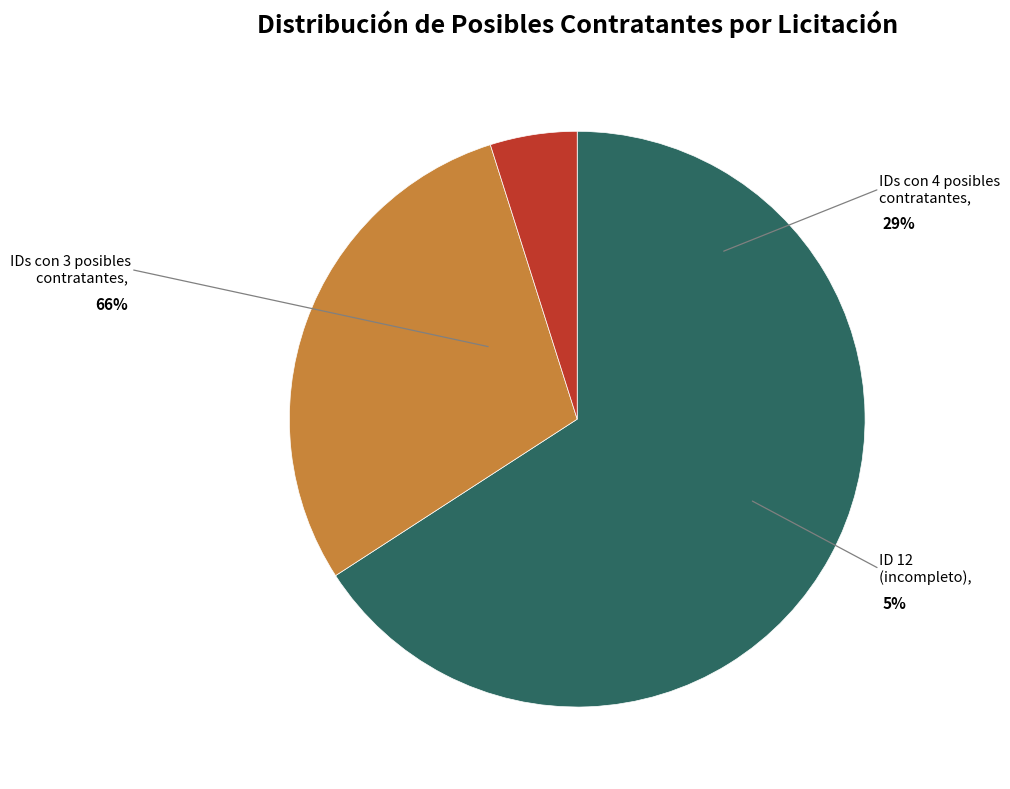

The LS-FGE/025/19 slice represents 21% of the pie. True or false?

False